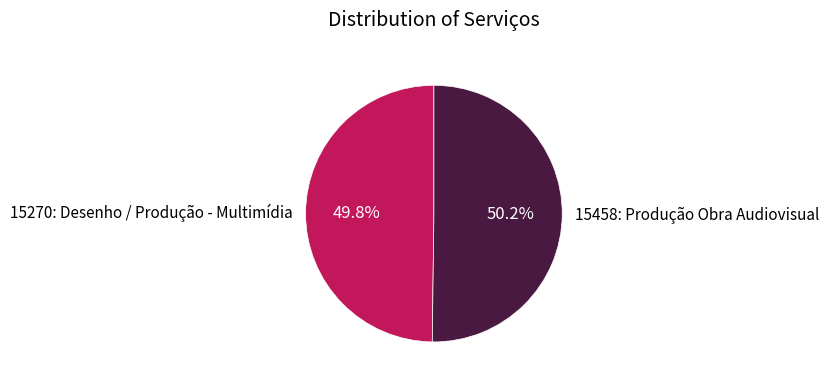

To the nearest percent, what is the average slice percentage?

50%